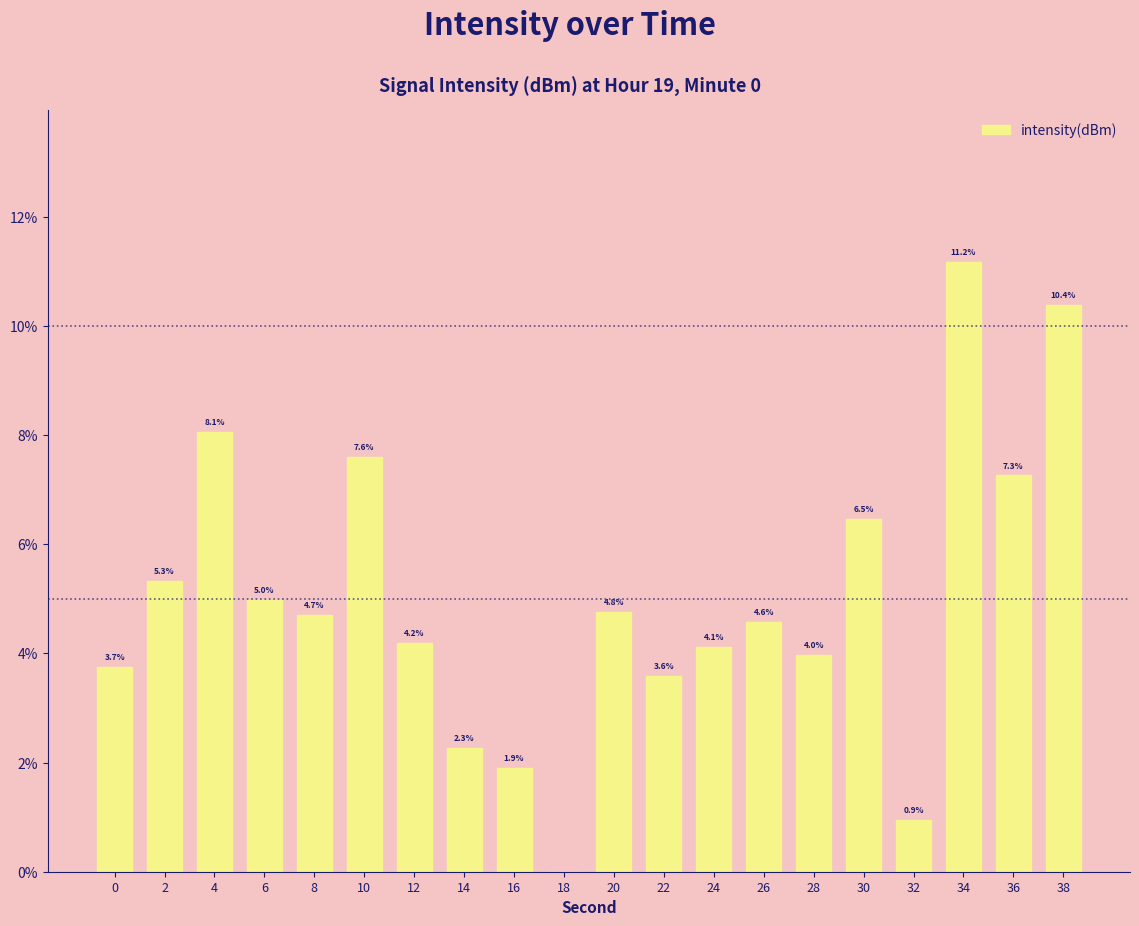

What is the difference between the values at 36 and 34?

3.9